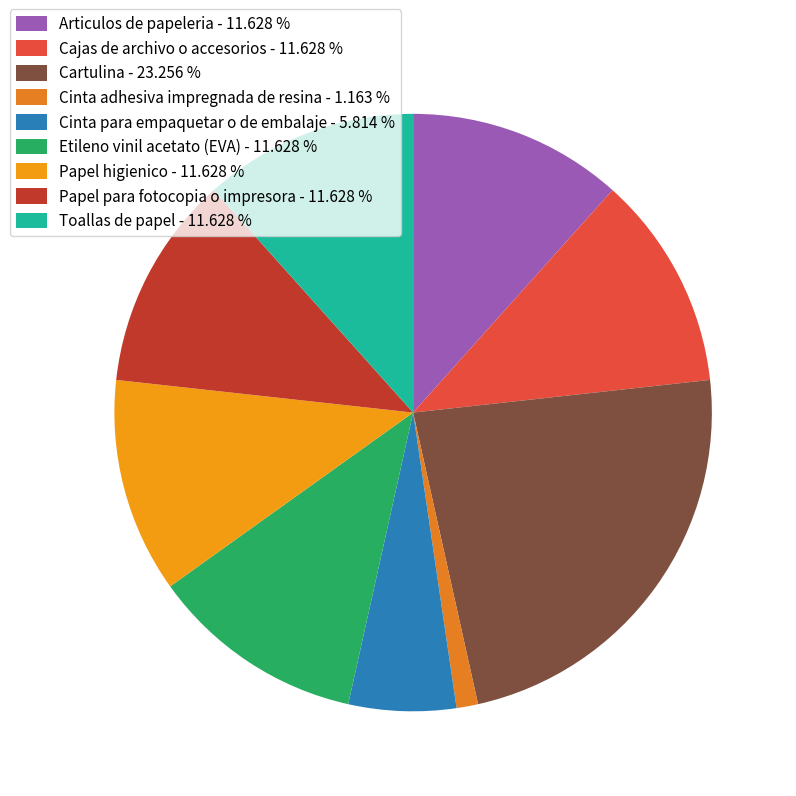

Combined, what portion of the pie is Papel higienico and Cinta adhesiva impregnada de resina?

12.8%